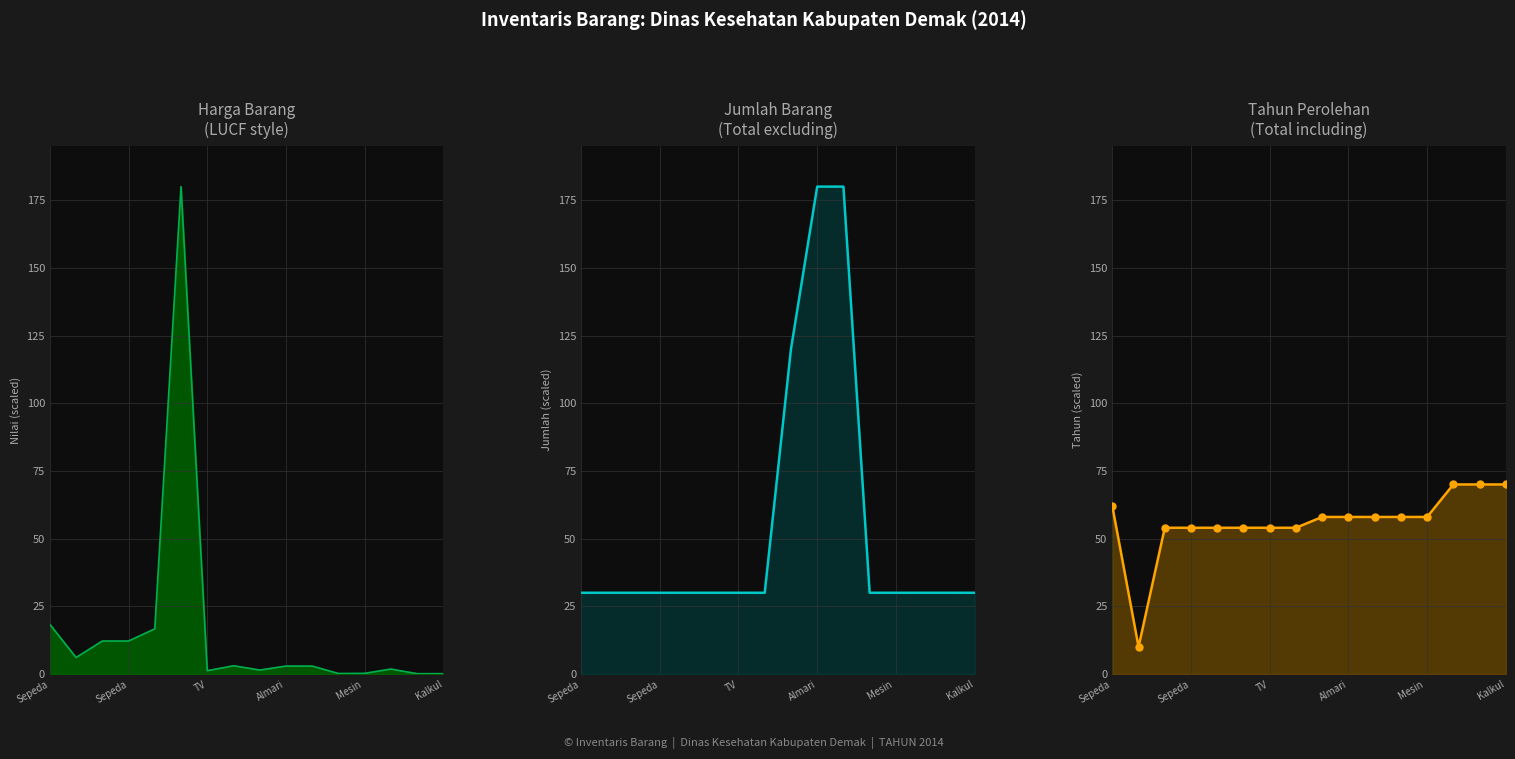

What is the difference between the second highest and minimum values in the Tahun (including) series?

60